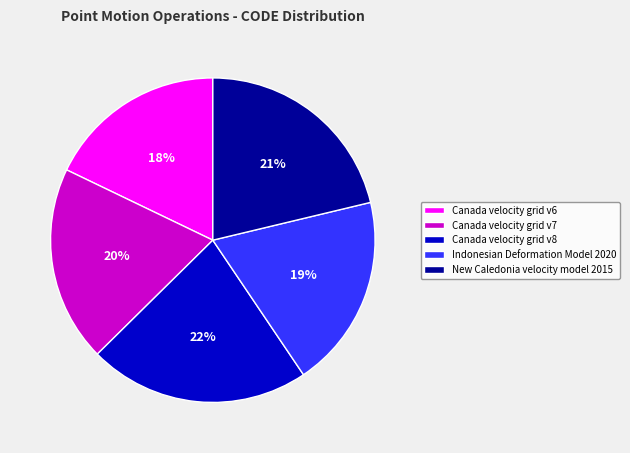

To the nearest percent, what is the combined percentage of New Caledonia velocity model 2015 and Canada velocity grid v6?

39%